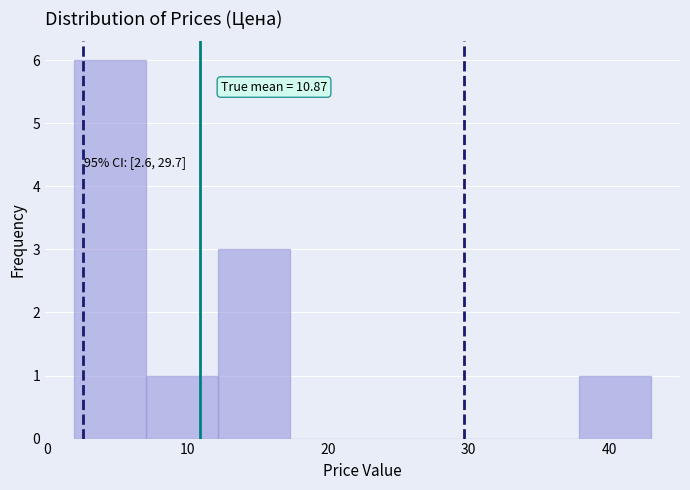

Which range on the x-axis has the tallest bar?

2 to 7